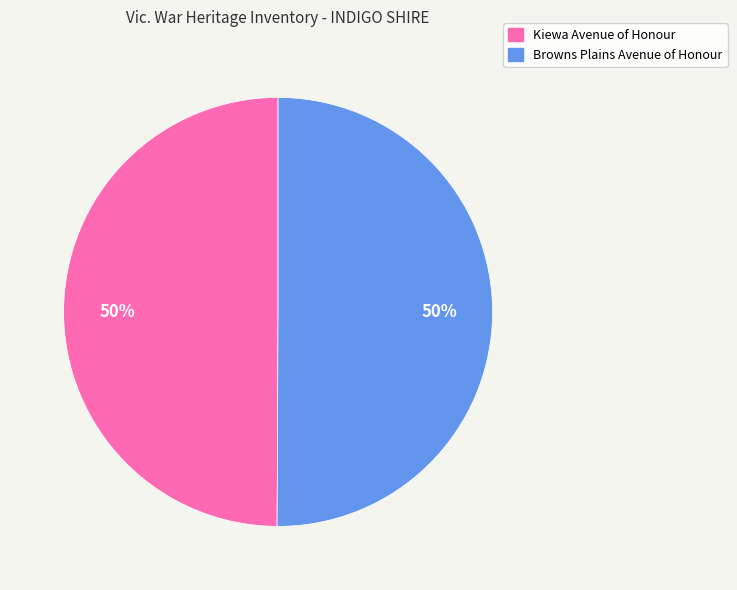

Approximately how many times larger is the value at Kiewa Avenue of Honour compared to Browns Plains Avenue of Honour?

1.0